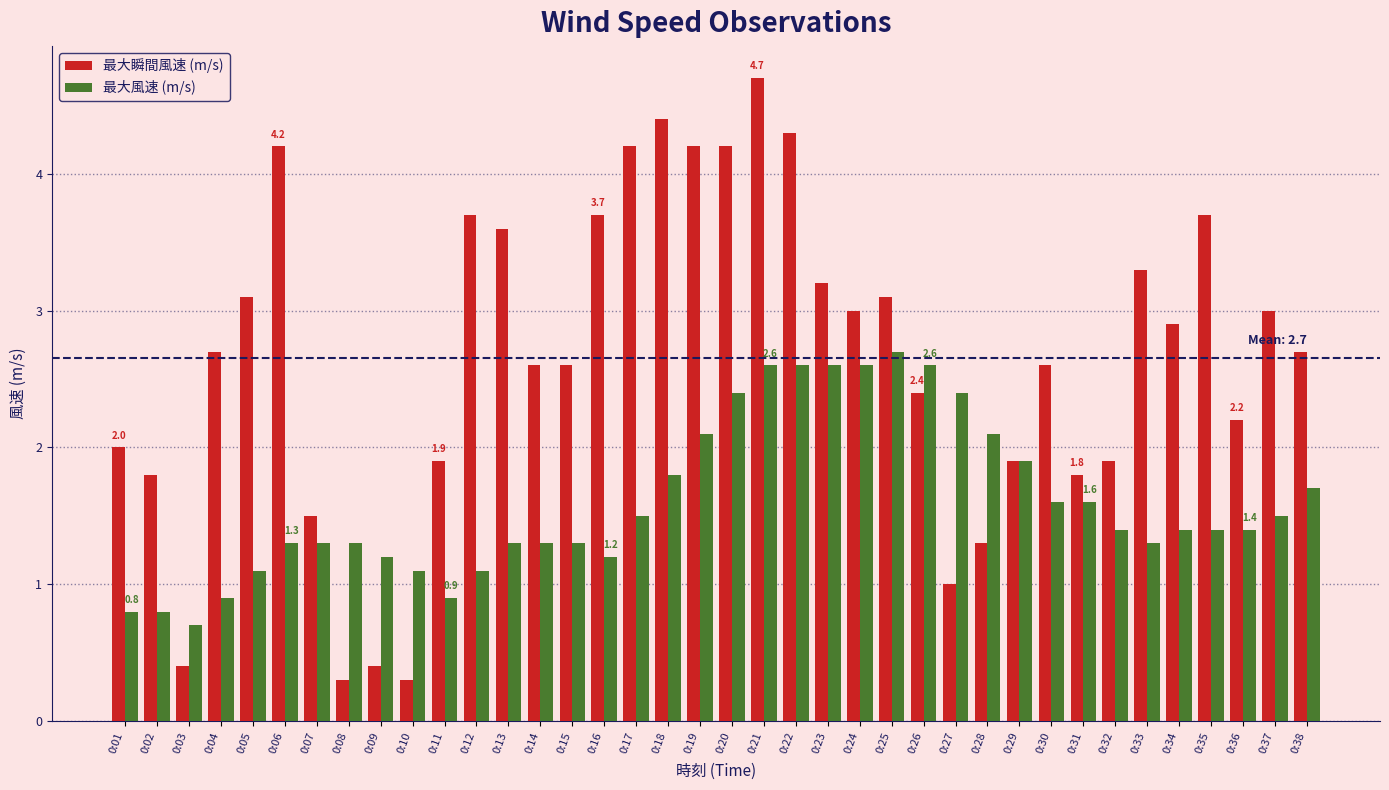

How many bars are there in total?

76